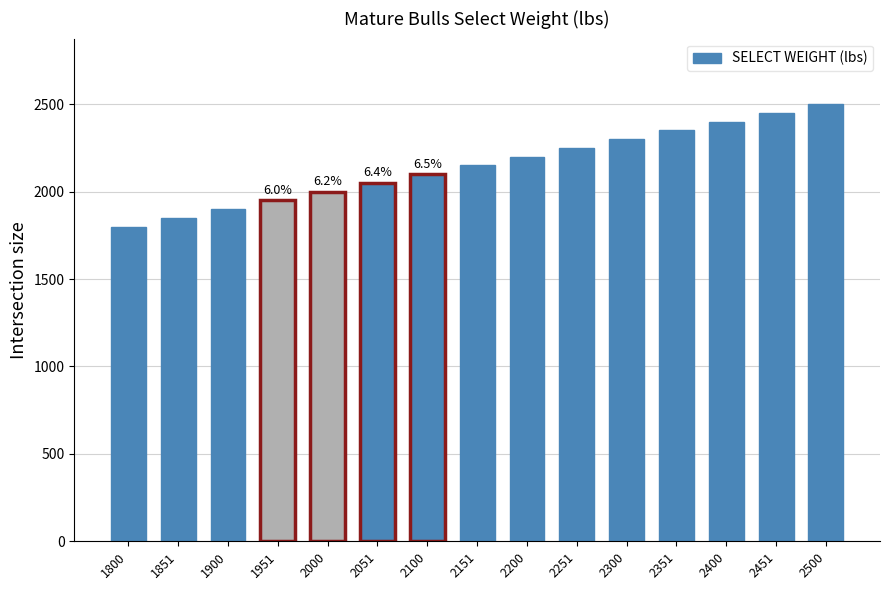

Count the number of categories in the chart.

15